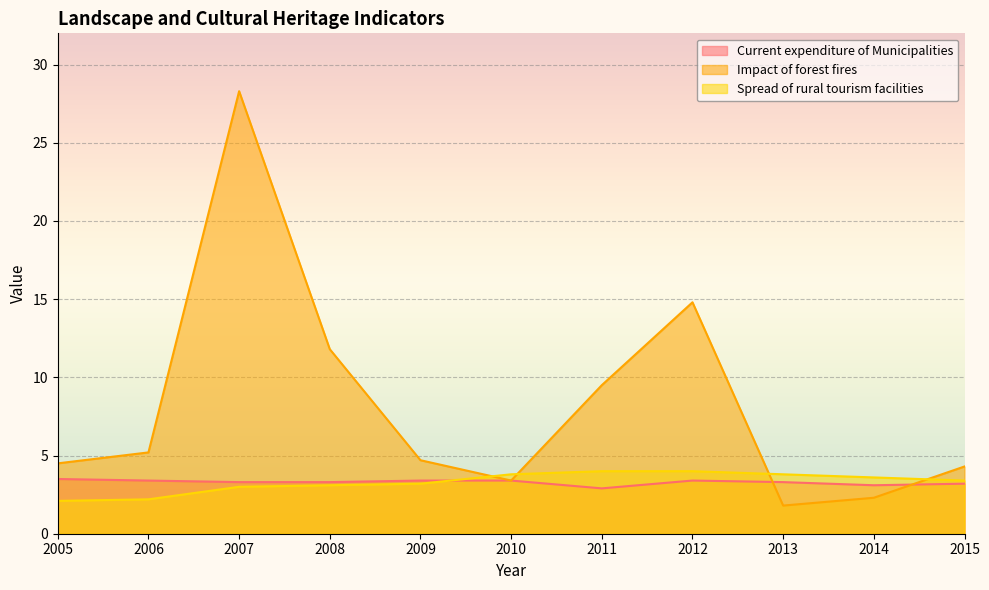

What is the total value across all series at 2014?

9.0